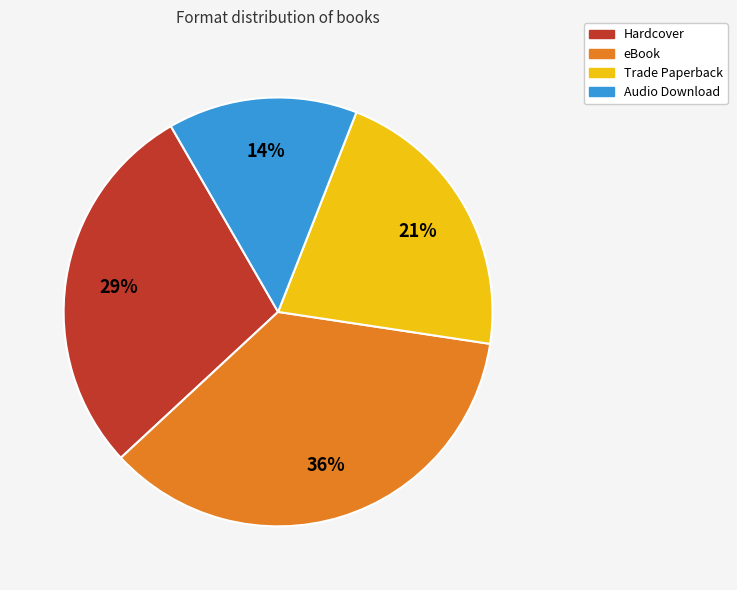

True or false: eBook accounts for 36% of the total.

True